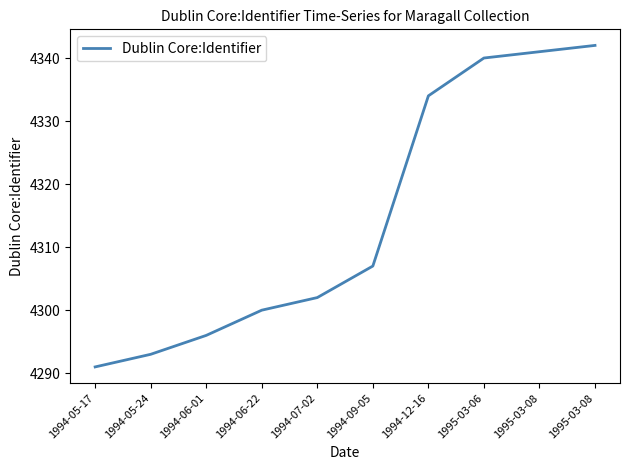

What is the minimum value shown in the chart?

4291